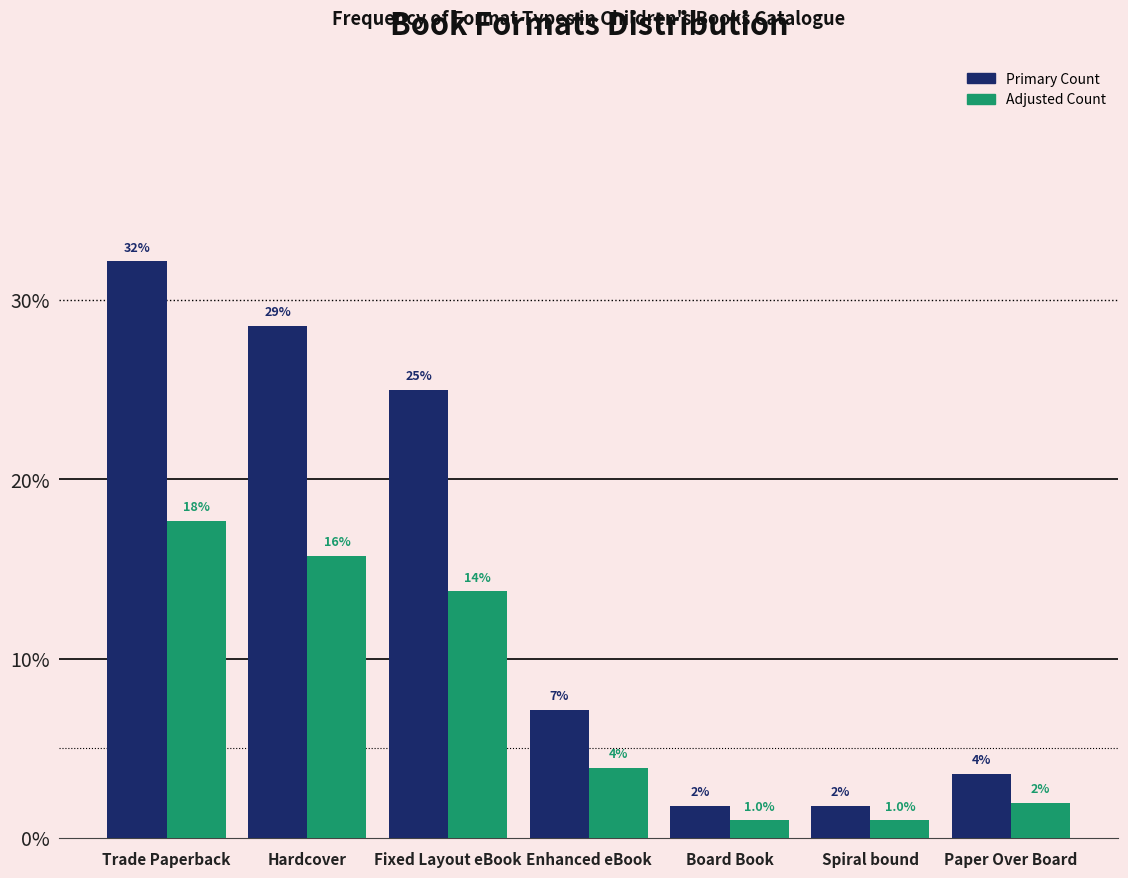

Which category has the highest value across all series?

Trade Paperback